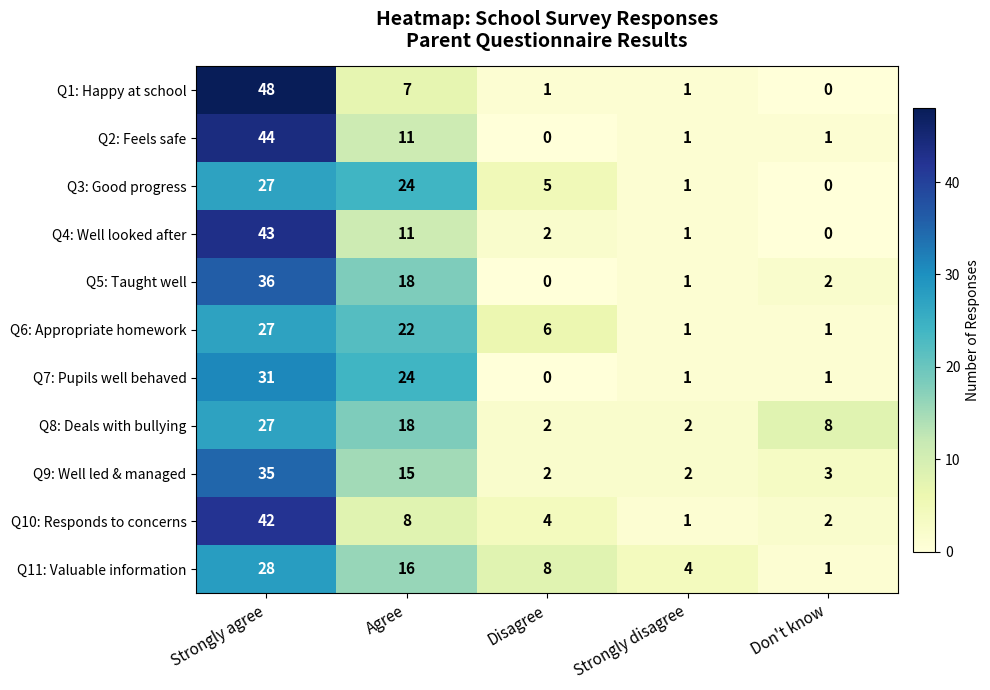

Rank the categories by Q4: Well looked after value from highest to lowest.

Strongly agree, Agree, Disagree, Strongly disagree, Don't know